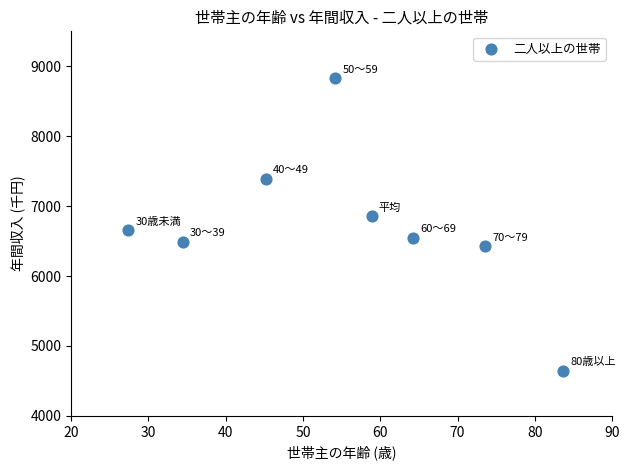

What is the average Y value?

6730